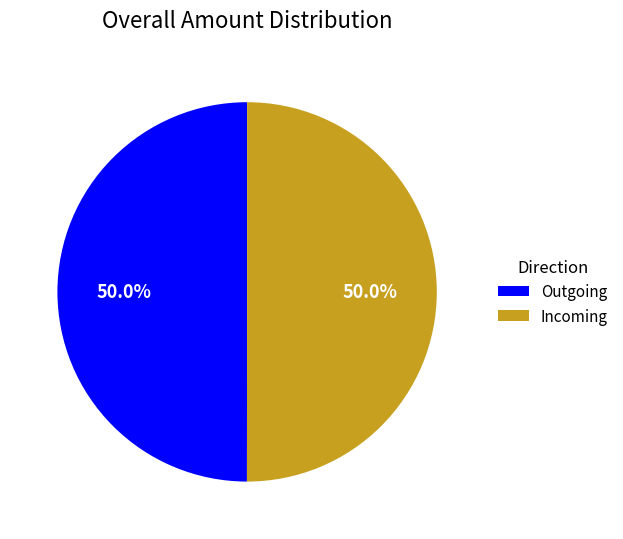

Do Outgoing and Incoming together represent more than half of the pie?

Yes